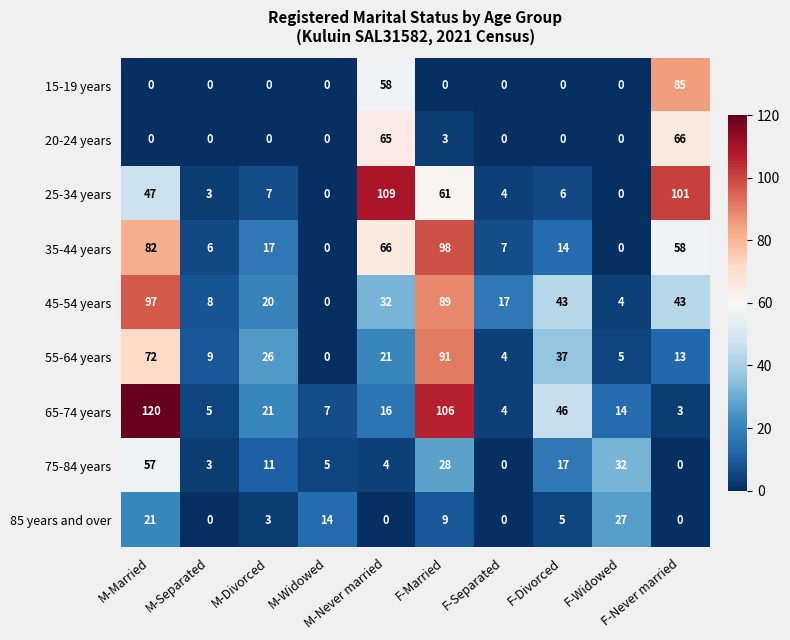

Rank the series by their maximum value, from highest to lowest.

65-74 years, 25-34 years, 35-44 years, 45-54 years, 55-64 years, 15-19 years, 20-24 years, 75-84 years, 85 years and over